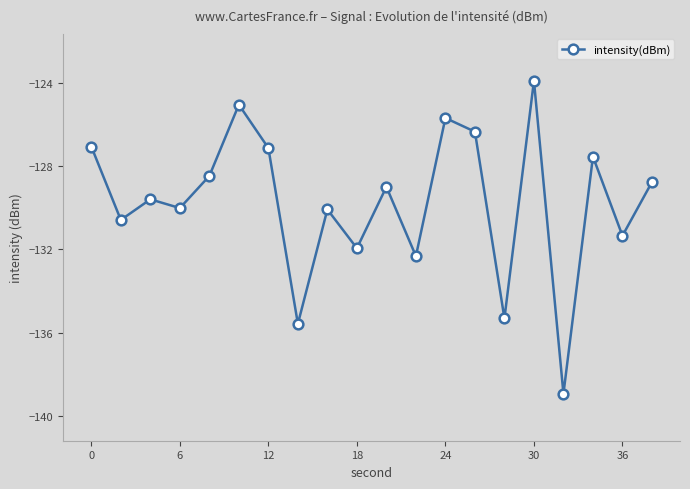

True or false: the data has more than 2 interior local peaks.

True